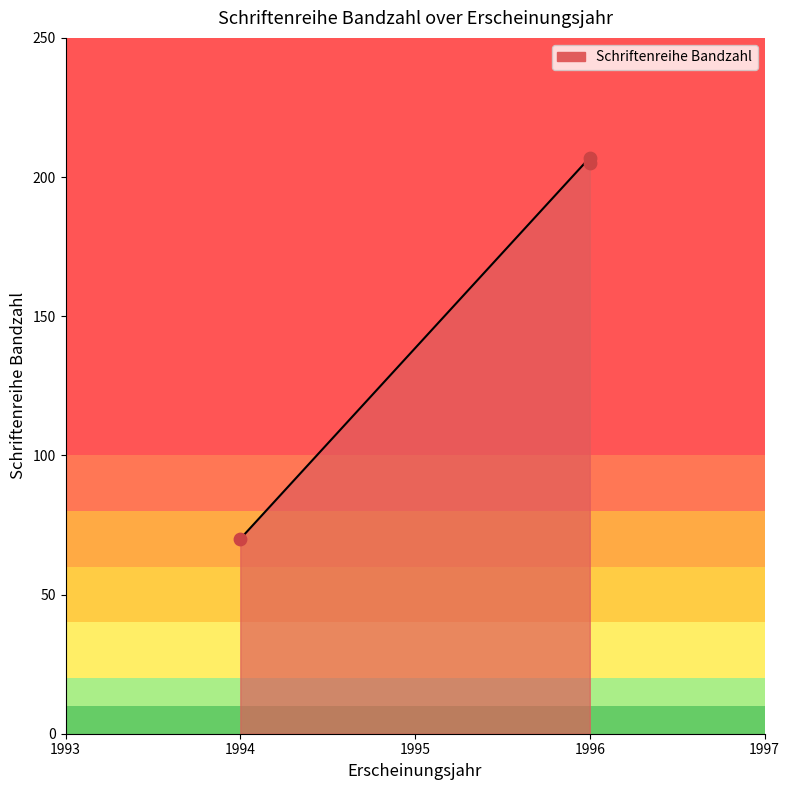

Approximately how many times larger is the value at 1996 (OPUS4-26235) compared to 1994 (OPUS4-28309)?

2.9